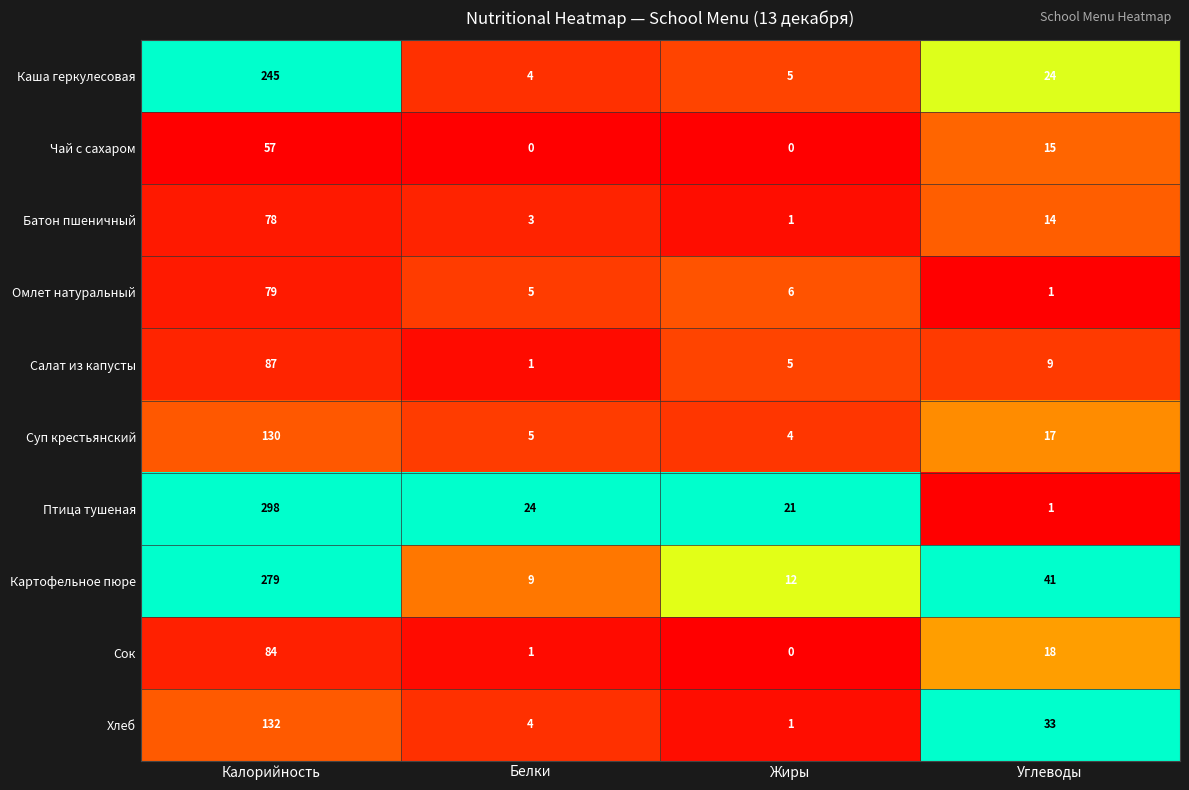

What is the total value across all series at Жиры?

55